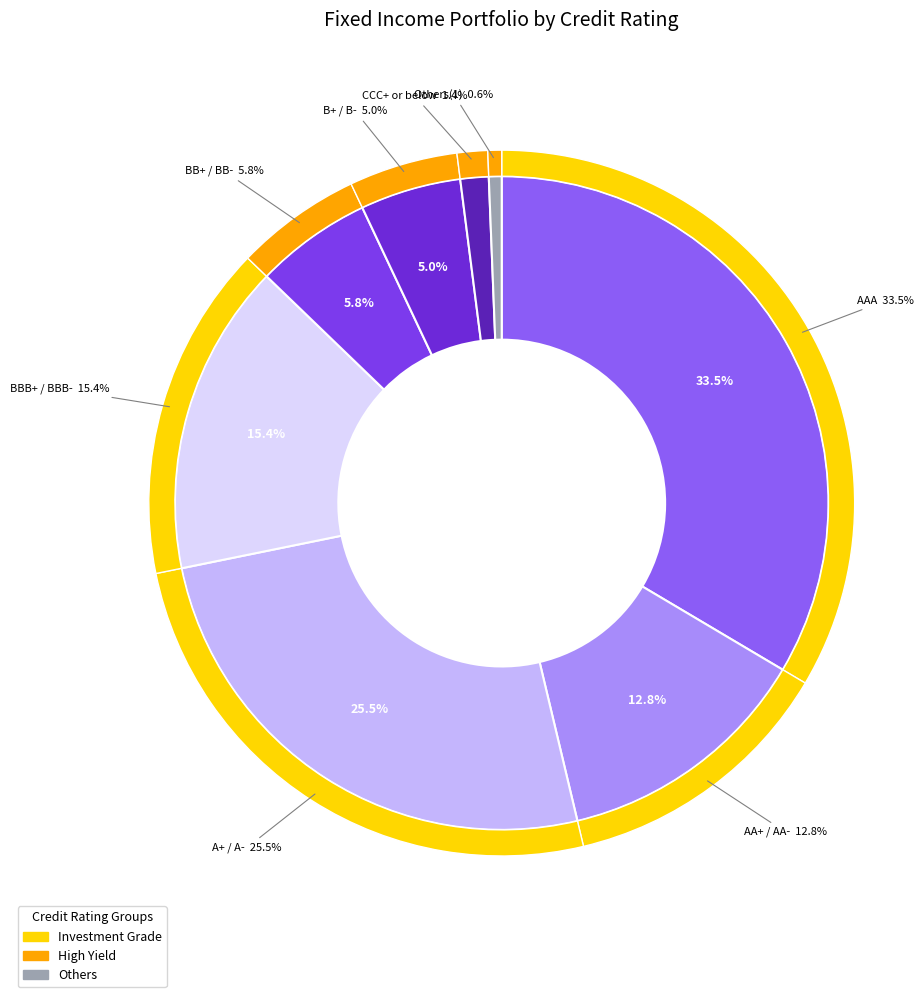

To the nearest percent, what percentage of the pie is CCC+ or below?

1%